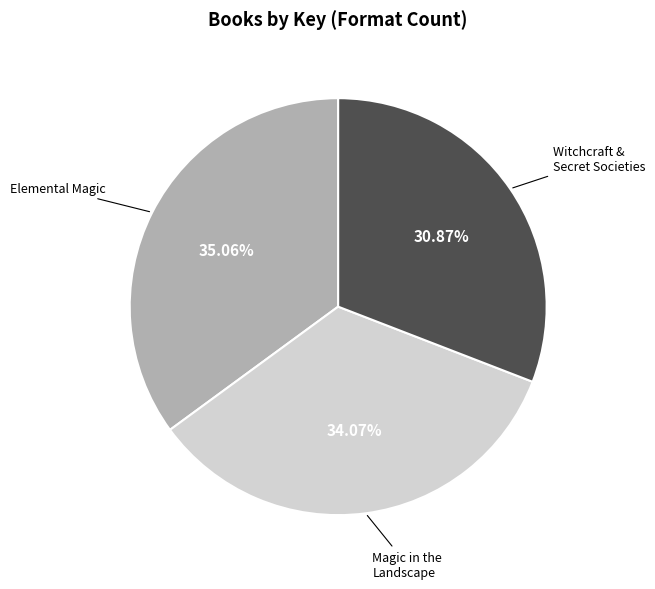

Is there a majority slice in this chart?

No